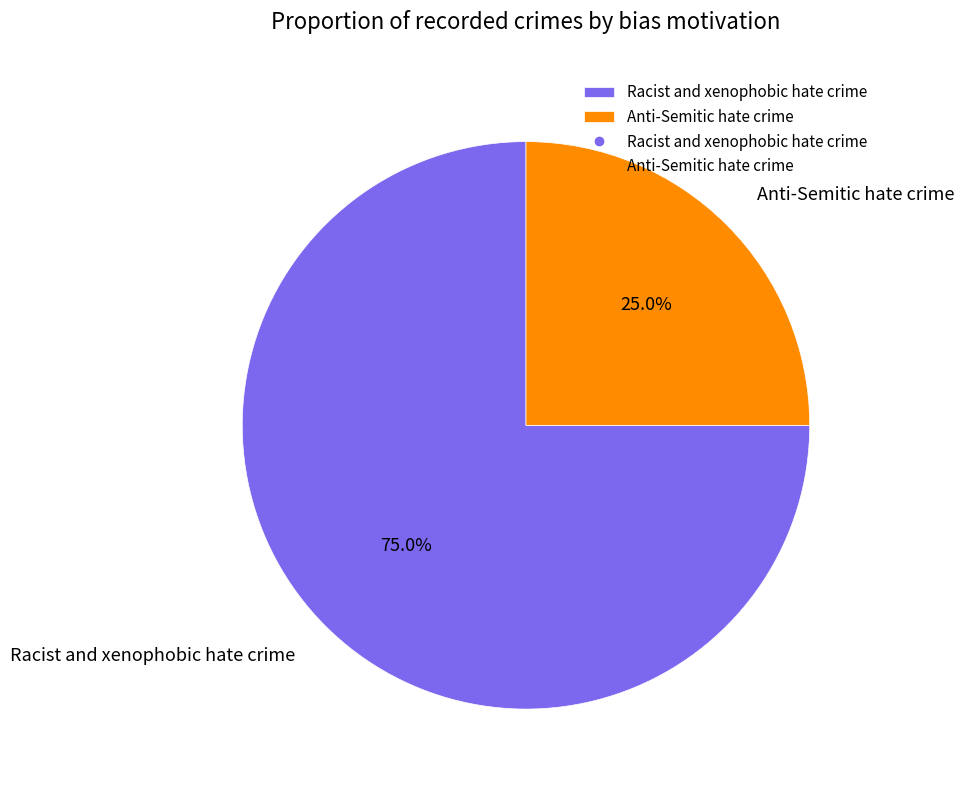

To the nearest percent, what is the average slice percentage?

50%